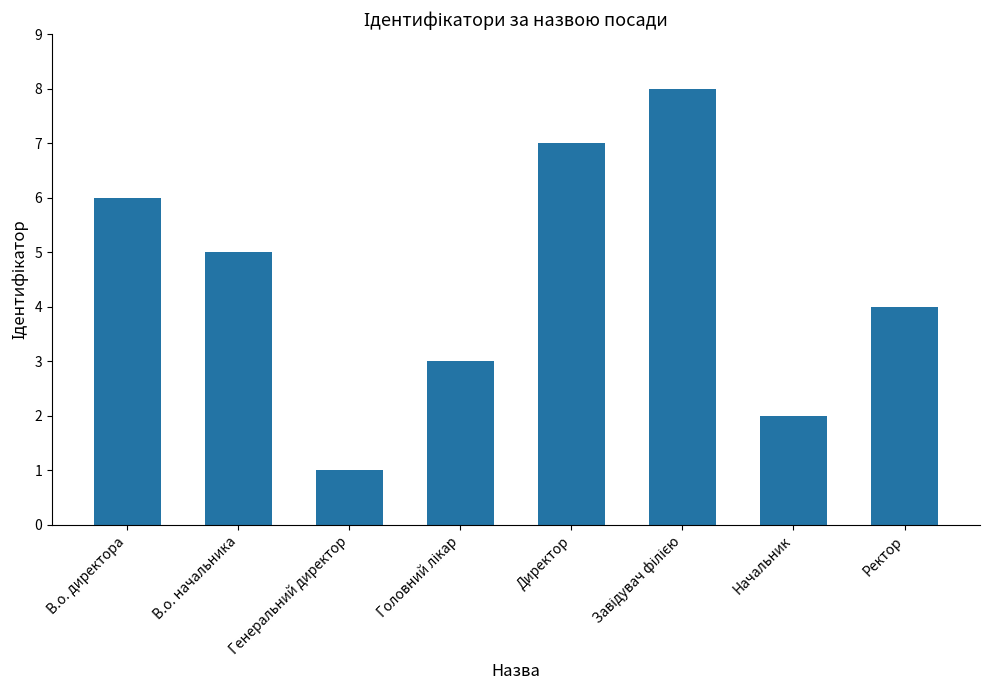

Reading left to right, what are all the values shown in this chart?

6	5	1	3	7	8	2	4